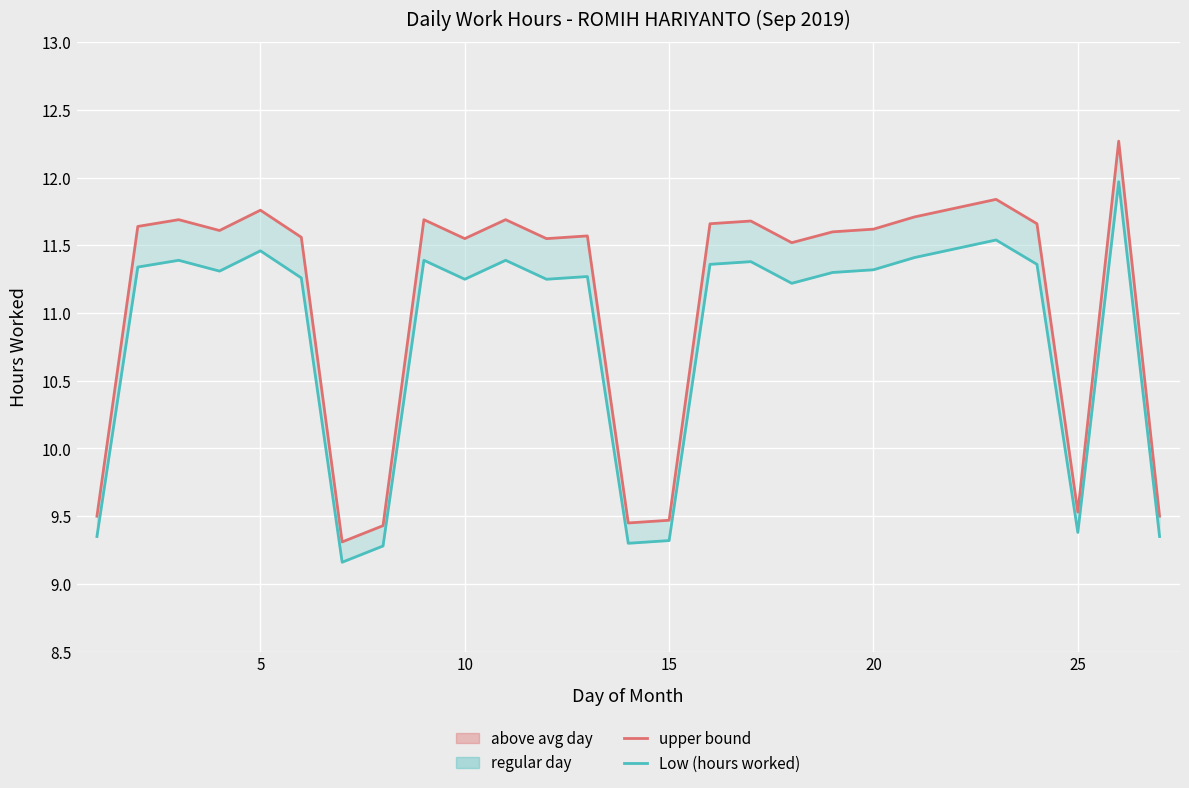

True or false: Low (hours worked) and Total Stop (upper) intersect in this chart.

False